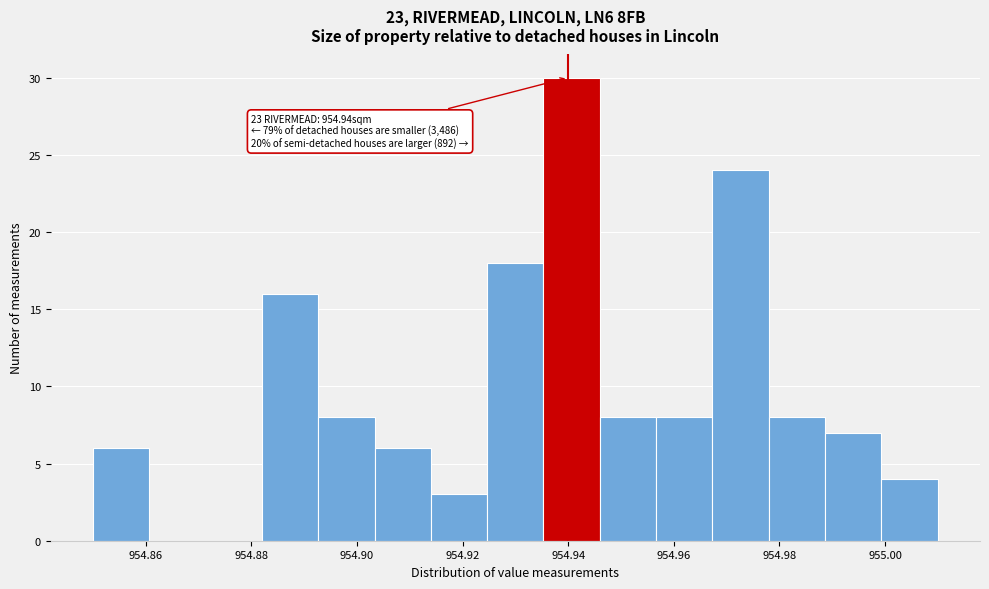

Over which range of the x-axis is the bar tallest?

954.936 to 954.946